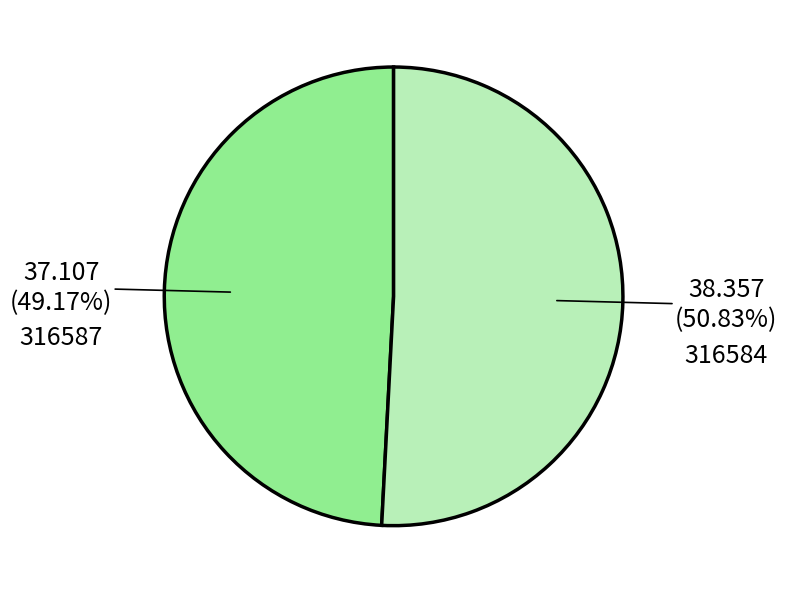

Which slice is the largest?

316584